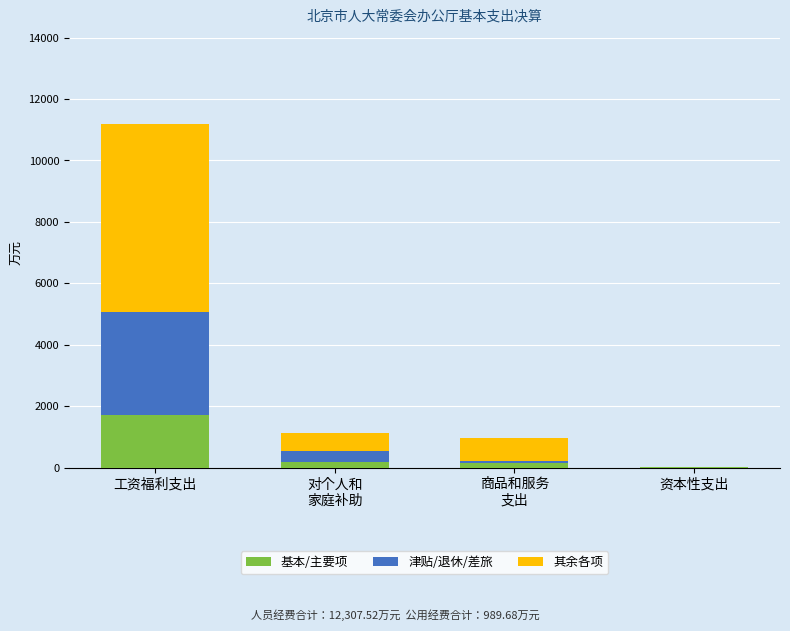

What is the maximum value for 基本/主要项?

1709.2